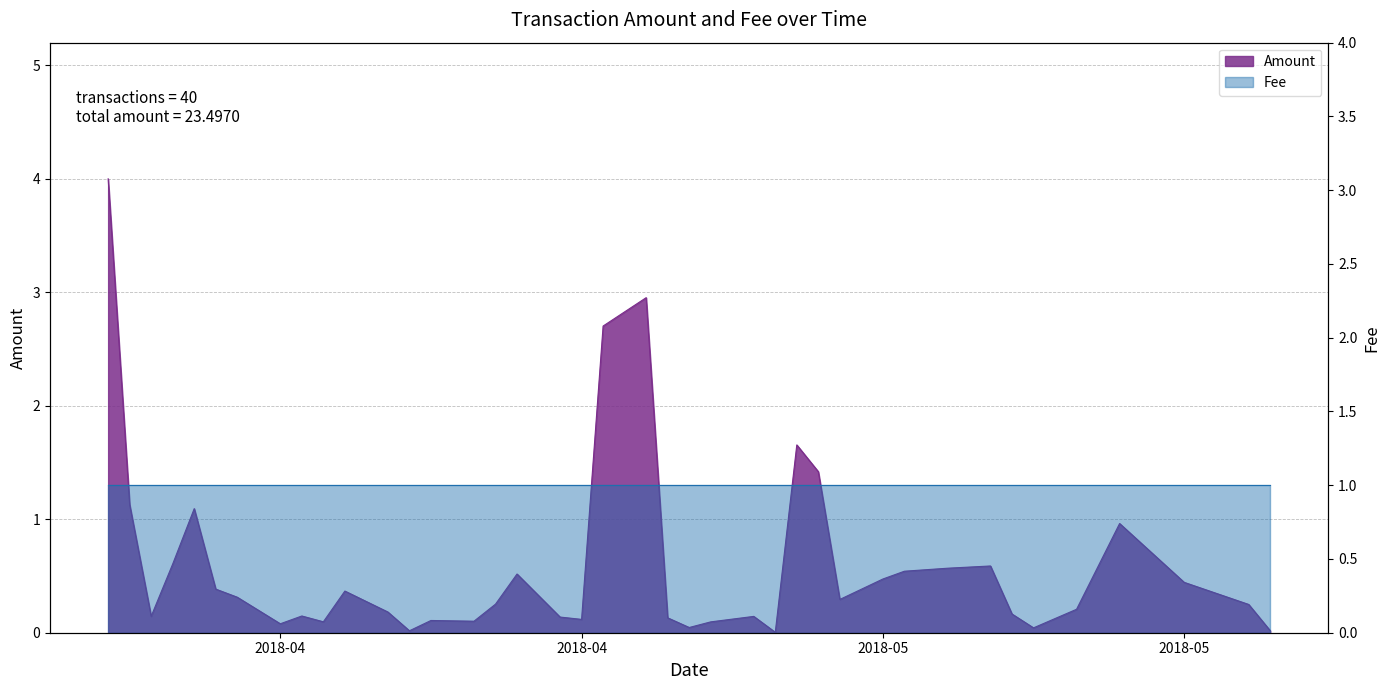

List the labels in order of value, smallest first.

2018-05-03, 2018-04-16, 2018-05-26, 2018-05-15, 2018-04-29, 2018-04-10, 2018-04-30, 2018-04-12, 2018-04-19, 2018-04-17, 2018-04-24, 2018-04-28, 2018-04-23, 2018-05-02, 2018-04-04, 2018-04-11, 2018-05-14, 2018-04-15, 2018-05-17, 2018-05-25, 2018-04-20, 2018-05-06, 2018-04-08, 2018-04-13, 2018-04-07, 2018-05-22, 2018-05-08, 2018-04-21, 2018-05-09, 2018-05-11, 2018-05-13, 2018-04-05, 2018-05-19, 2018-04-06, 2018-04-03, 2018-05-05, 2018-05-04, 2018-04-25, 2018-04-27, 2018-04-02